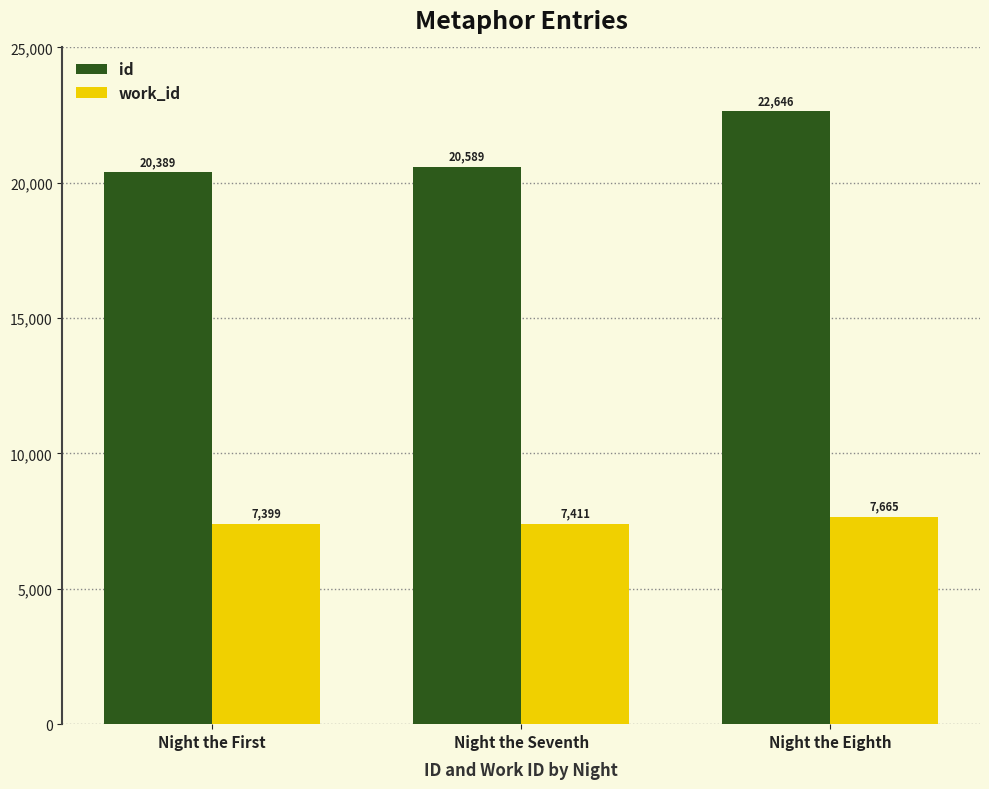

Reading left to right, extract all data points from this chart.

id: 20389	20589	22646
work_id: 7399	7411	7665